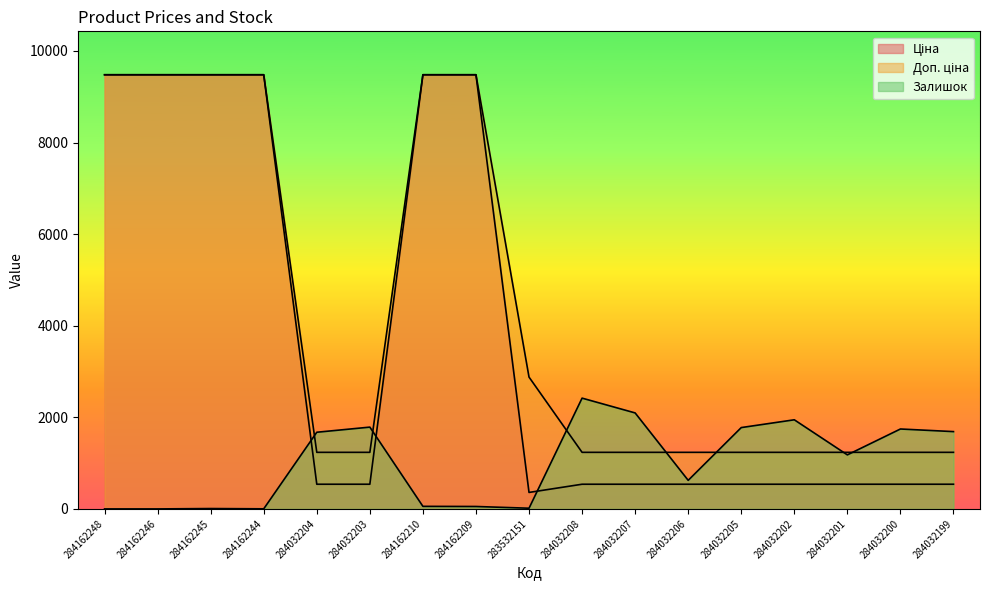

How many intersections are there between Залишок and Ціна?

3